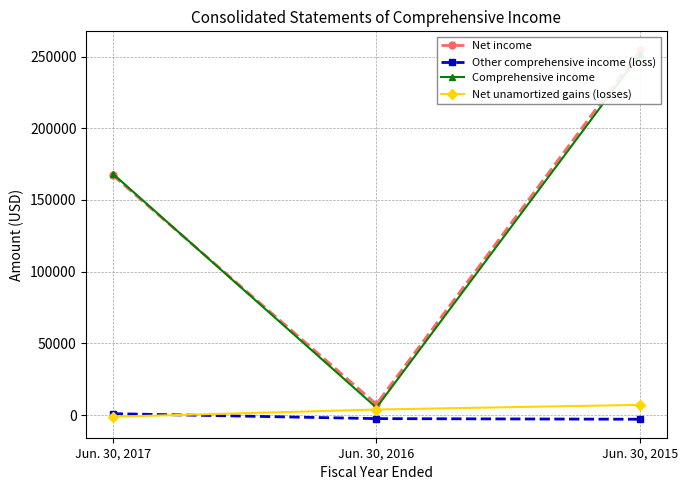

At which label does Comprehensive income first exceed 168375?

Jun. 30, 2015